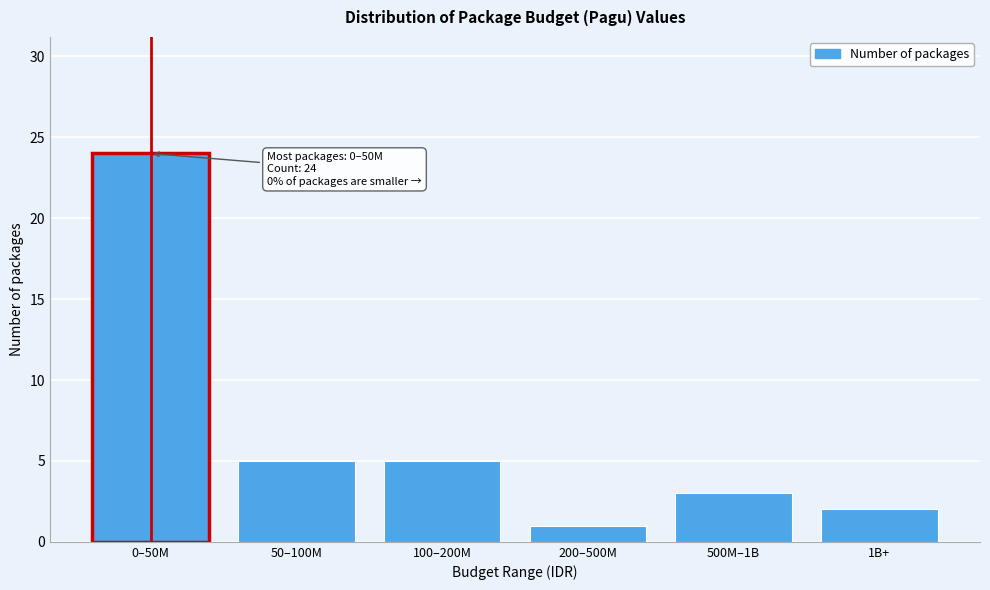

Reading left to right, list all the values displayed in this chart.

24	5	5	1	3	2